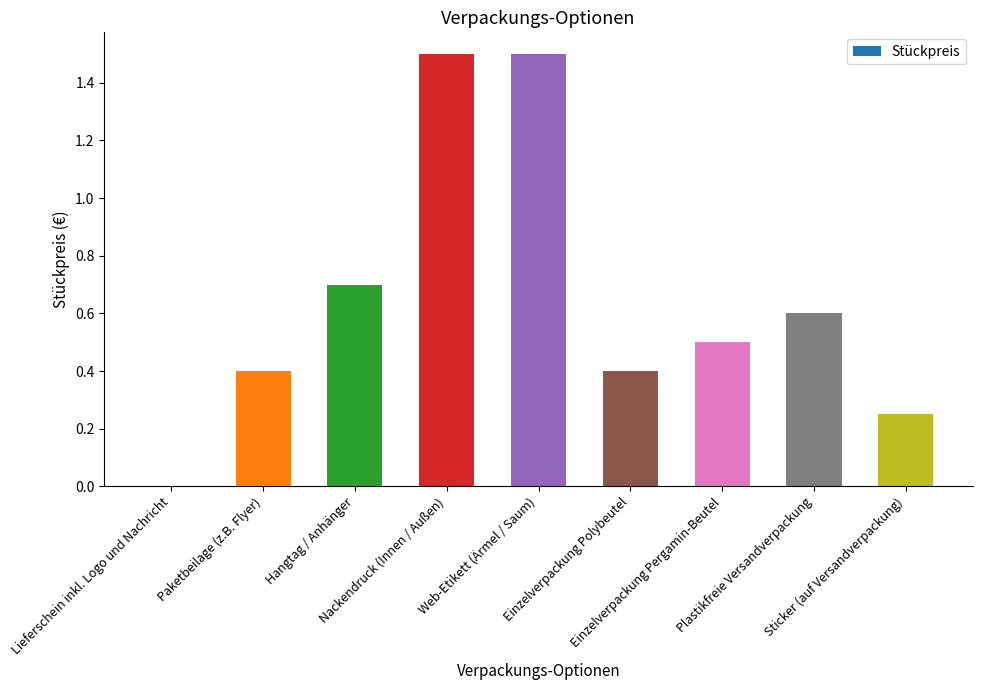

What is the maximum value shown in the chart?

1.5